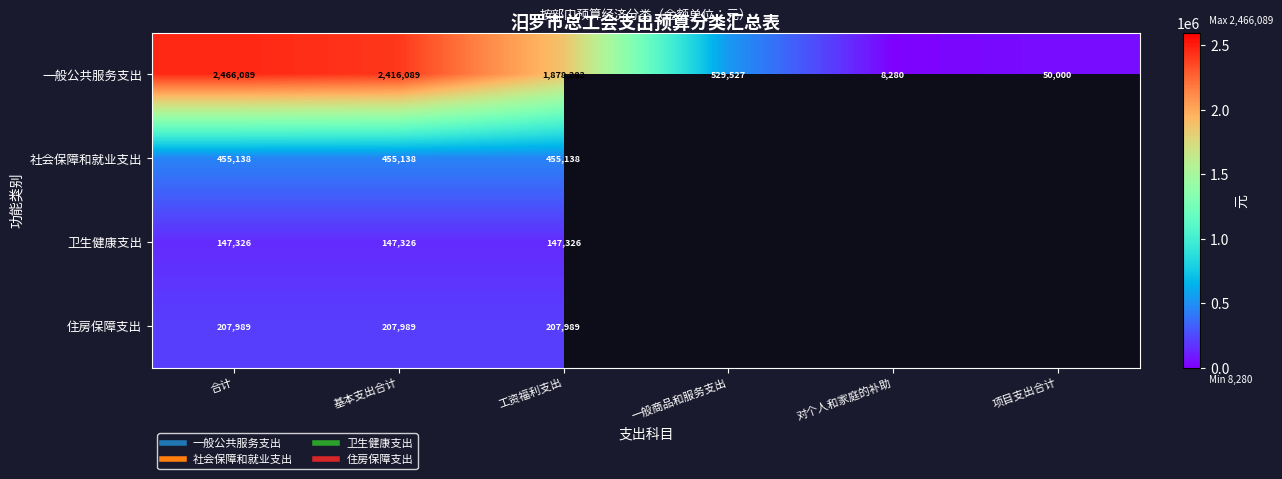

What is the difference between the highest and lowest values at 基本支出合计?

2268763.7